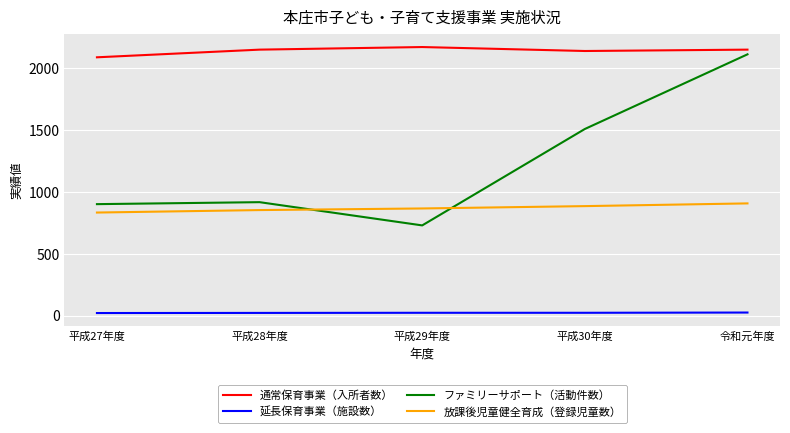

Is it true that 延長保育事業（施設数） equals 25 at 令和元年度?

True